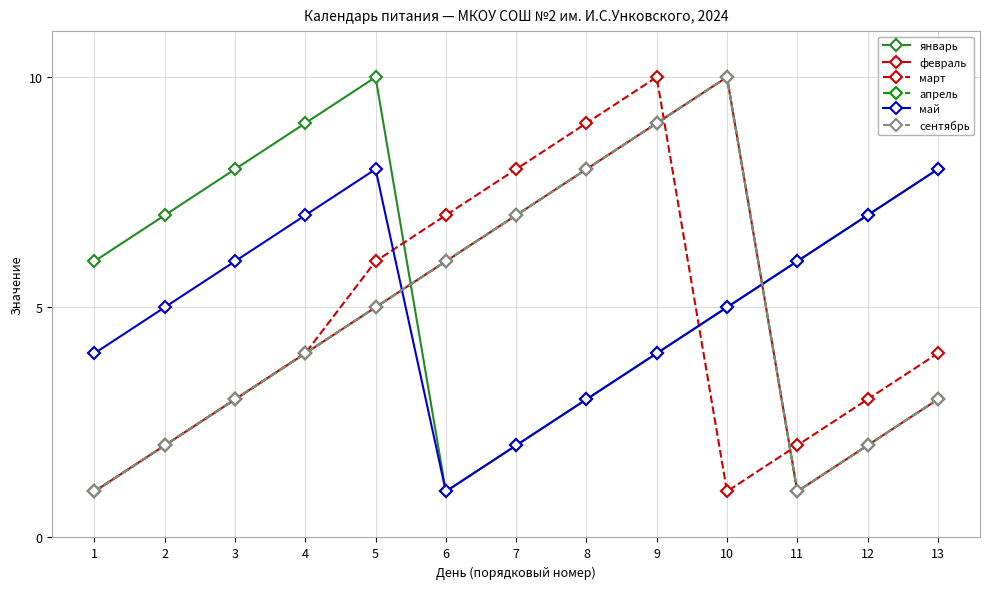

Is this an area chart (filled region under the line)?

No